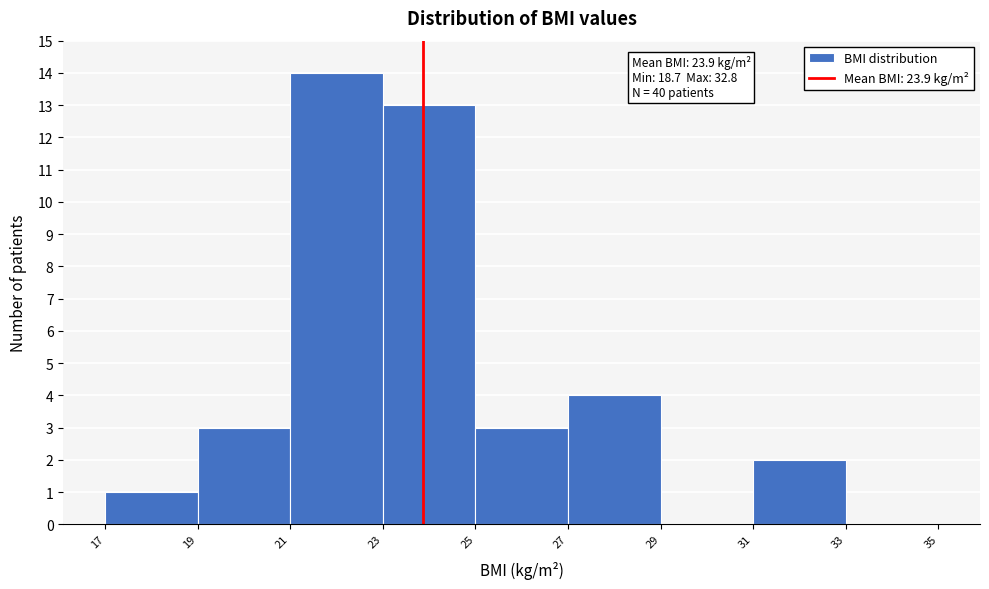

Which range on the x-axis has the tallest bar?

21 to 23